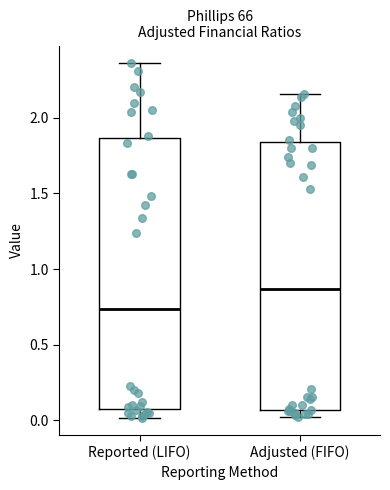

Reading left to right, read every box against the y-axis: the position of its median line, the range the box covers, and the ends of its whiskers. The values are not printed on the chart, so give them approximately, as read against the axis.

Reported (LIFO): median 0.75, box 0.05 to 1.85, whiskers 0.00 to 2.35
Adjusted (FIFO): median 0.85, box 0.05 to 1.85, whiskers 0.05 (just below the box's lower edge) to 2.15